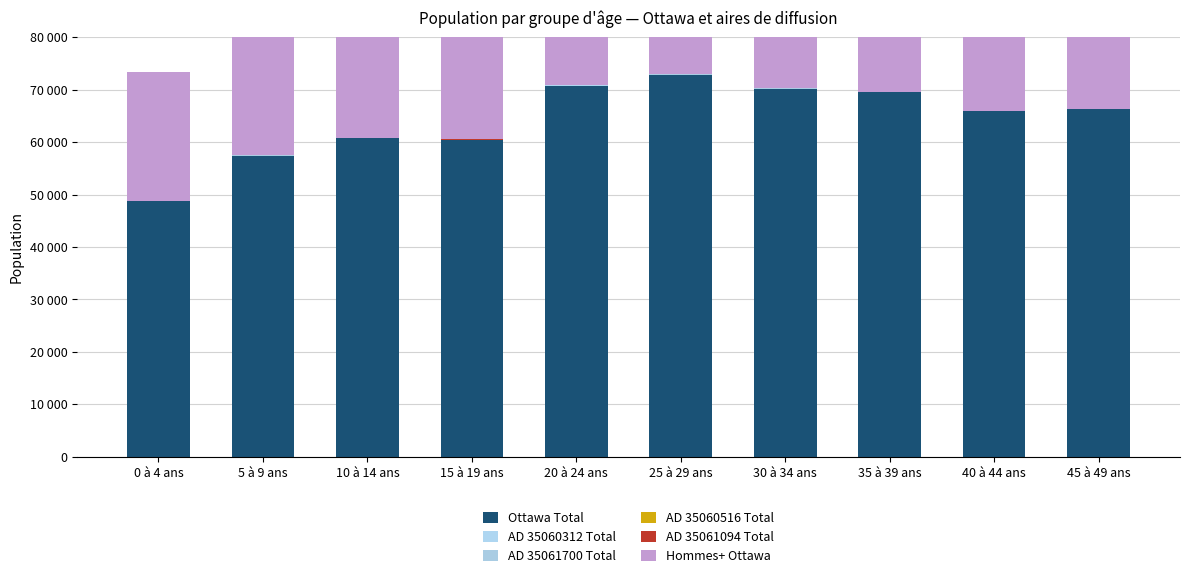

What is the difference between the highest and lowest values at 0 à 4 ans?

48780